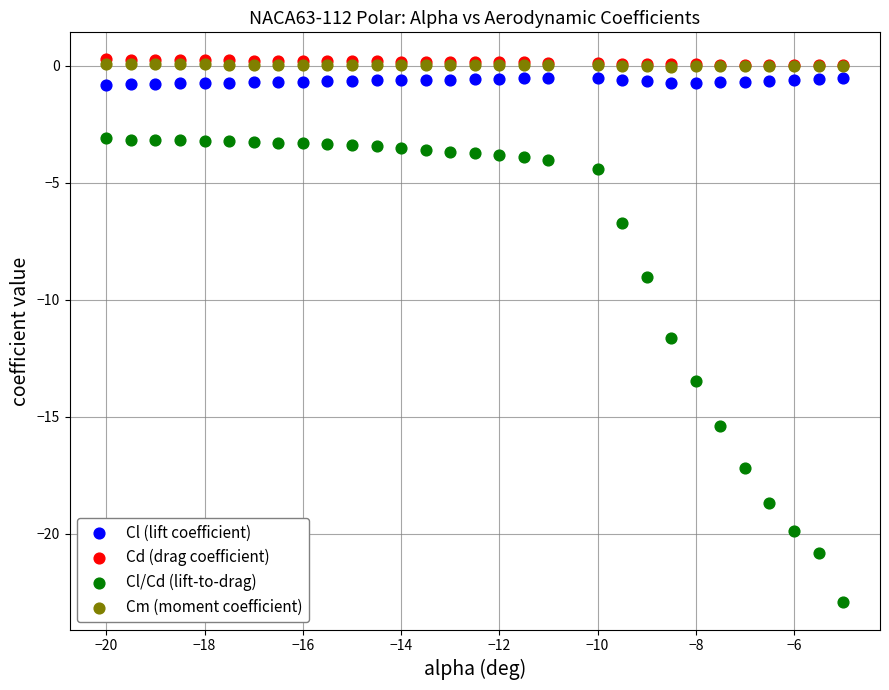

What are all the series names shown in the legend?

Cl (lift coefficient), Cd (drag coefficient), Cl/Cd (lift-to-drag), Cm (moment coefficient)